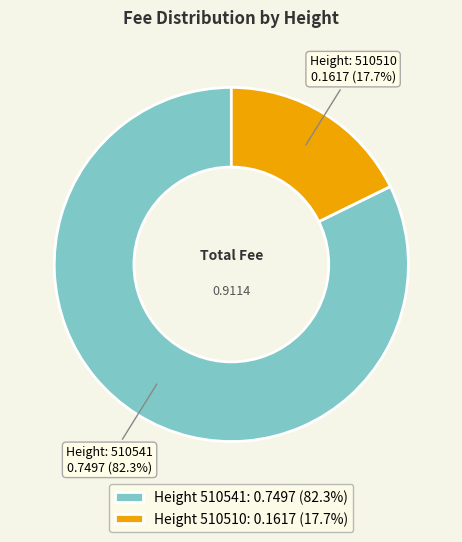

Which has a higher value, Height 510541: 0.7497 (82.3%) or Height 510510: 0.1617 (17.7%)?

Height 510541: 0.7497 (82.3%)